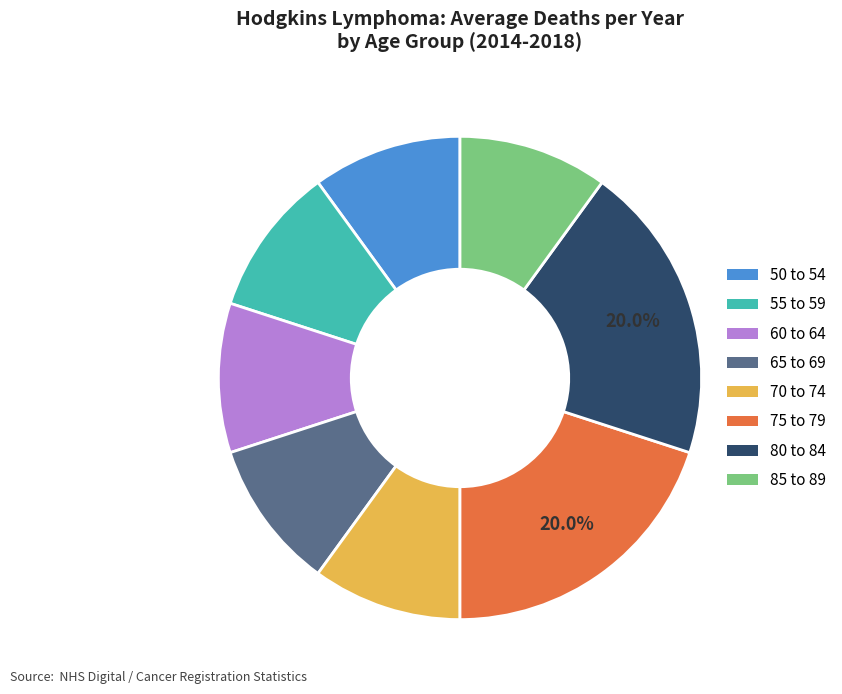

Do 50 to 54 and 80 to 84 together represent more than half of the pie?

No